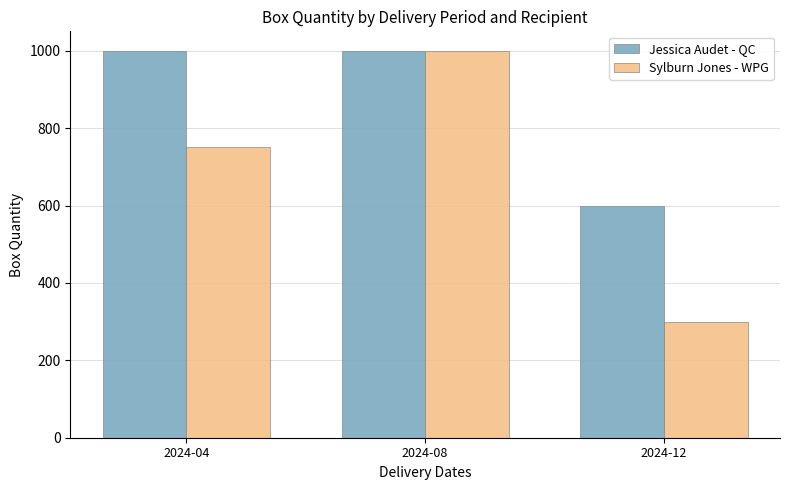

At which label is Sylburn Jones - WPG closest to 650?

2024-04